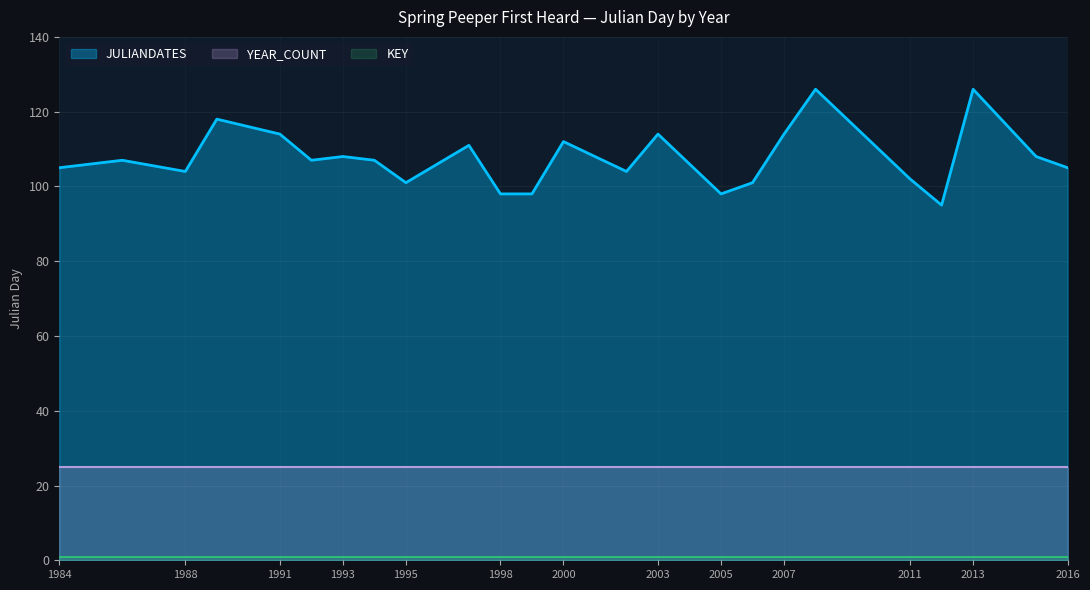

What are all the series names shown in the legend?

JULIANDATES, YEAR_COUNT, KEY